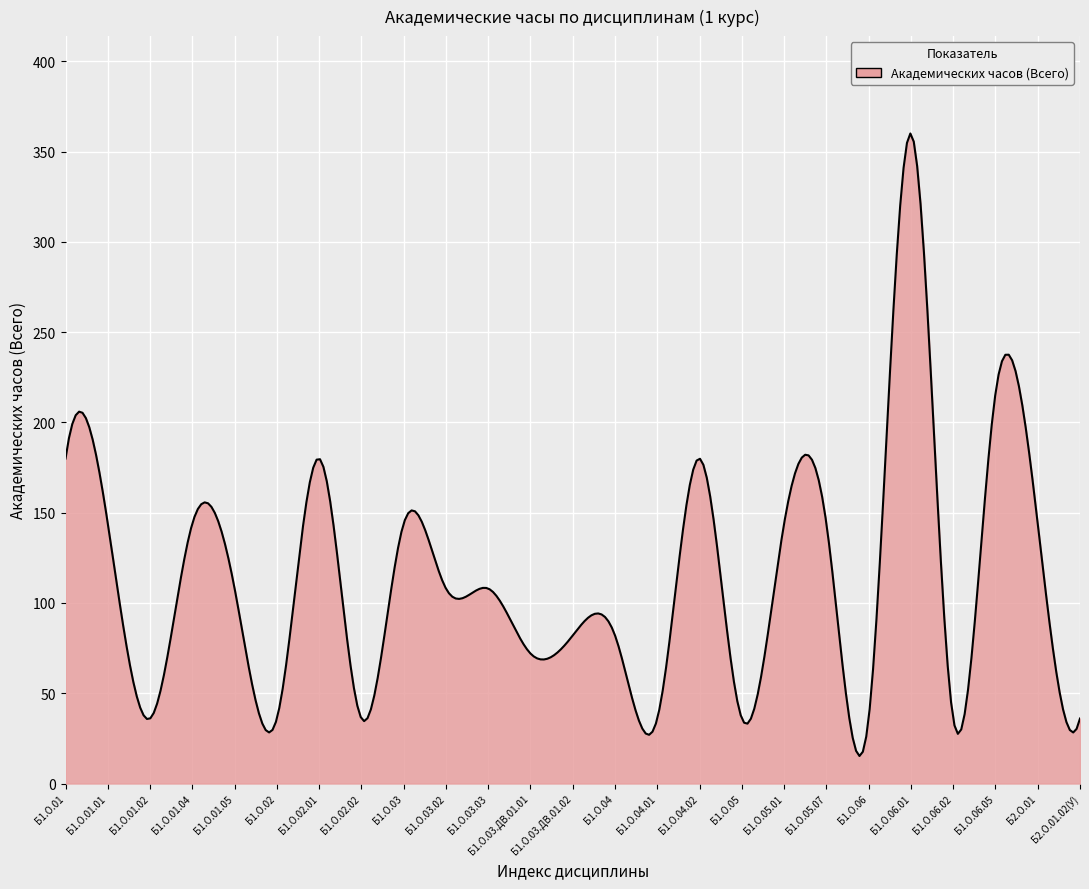

What is the greatest value displayed?

360.1